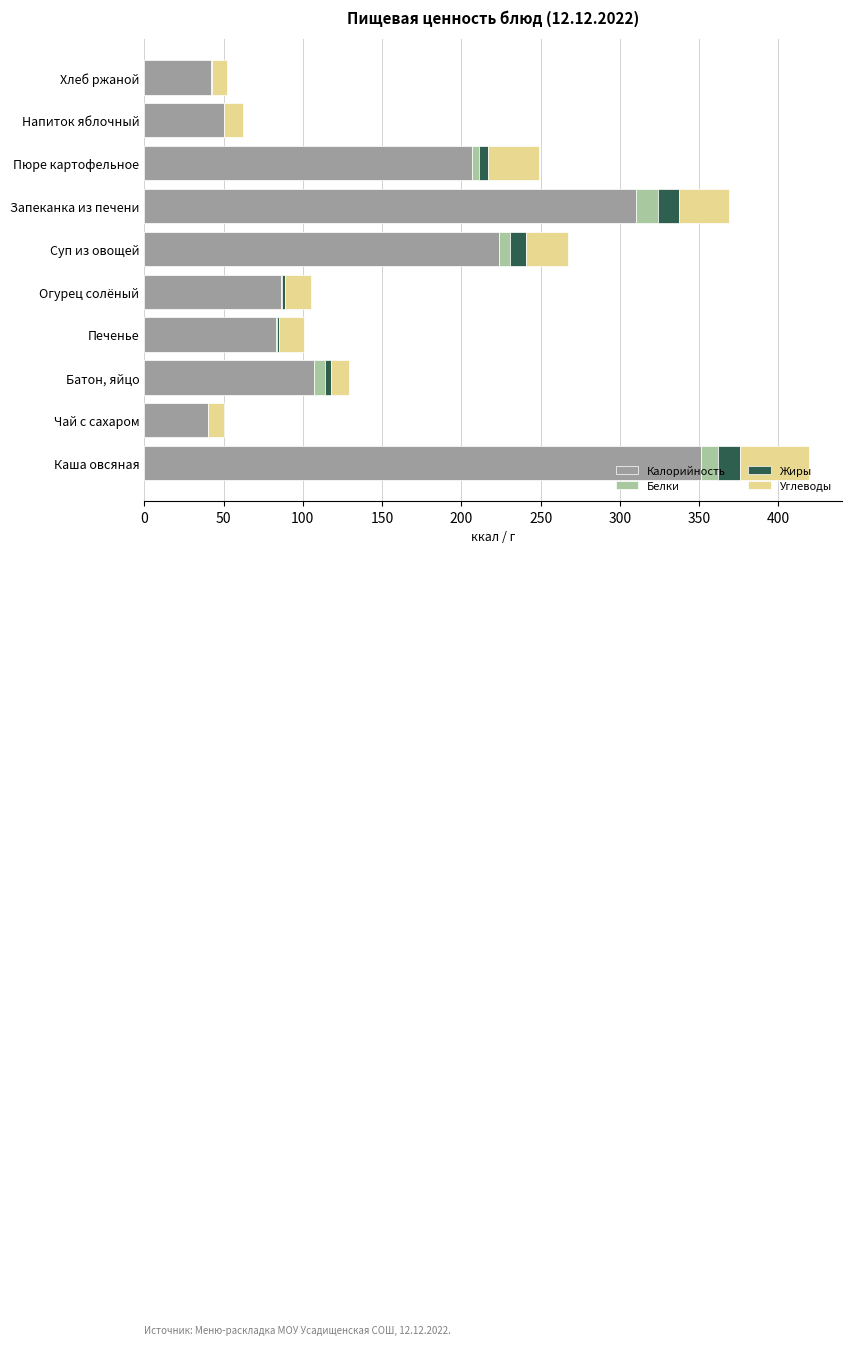

At which label does Калорийность reach its peak?

Каша овсяная